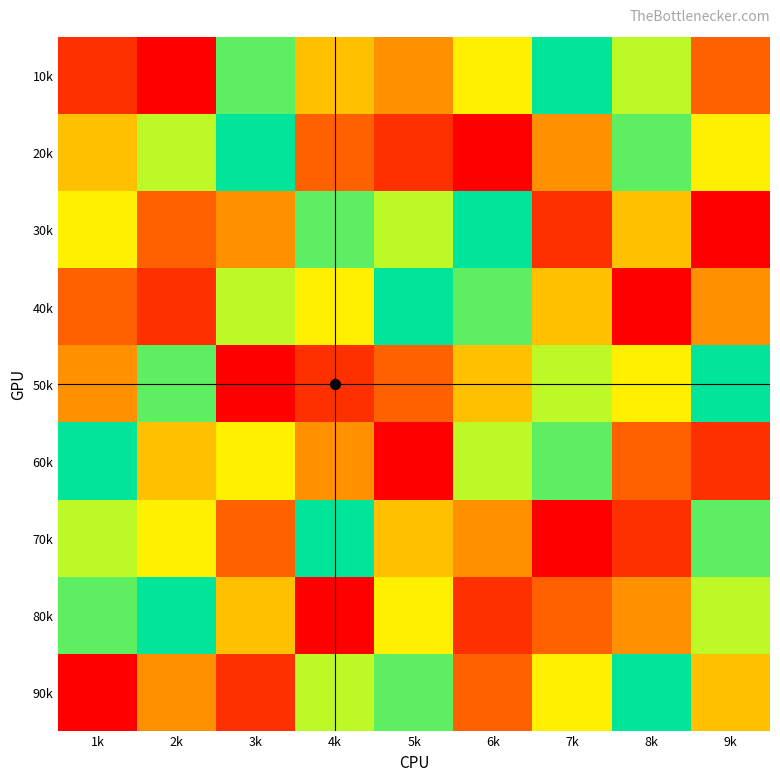

Reading left to right, extract all data points from this chart.

10k: 1k=2	2k=1	3k=8	4k=5	5k=4	6k=6	7k=9	8k=7	9k=3
20k: 1k=5	2k=7	3k=9	4k=3	5k=2	6k=1	7k=4	8k=8	9k=6
30k: 1k=6	2k=3	3k=4	4k=8	5k=7	6k=9	7k=2	8k=5	9k=1
40k: 1k=3	2k=2	3k=7	4k=6	5k=9	6k=8	7k=5	8k=1	9k=4
50k: 1k=4	2k=8	3k=1	4k=2	5k=3	6k=5	7k=7	8k=6	9k=9
60k: 1k=9	2k=5	3k=6	4k=4	5k=1	6k=7	7k=8	8k=3	9k=2
70k: 1k=7	2k=6	3k=3	4k=9	5k=5	6k=4	7k=1	8k=2	9k=8
80k: 1k=8	2k=9	3k=5	4k=1	5k=6	6k=2	7k=3	8k=4	9k=7
90k: 1k=1	2k=4	3k=2	4k=7	5k=8	6k=3	7k=6	8k=9	9k=5